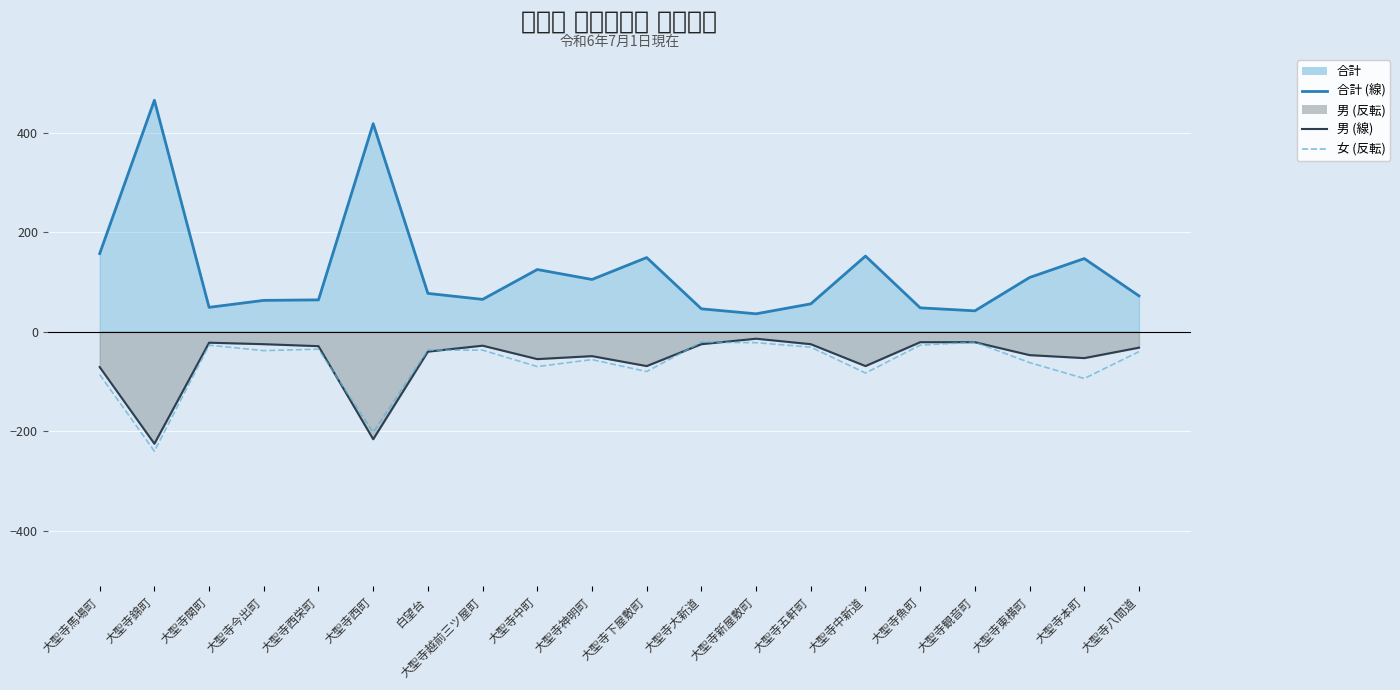

Reading right to left, list all the values displayed in this chart.

合計 (線): 大聖寺八間道=72	大聖寺本町=147	大聖寺東横町=109	大聖寺観音町=42	大聖寺魚町=48	大聖寺中新道=152	大聖寺五軒町=56	大聖寺新屋敷町=36	大聖寺大新道=46	大聖寺下屋敷町=149	大聖寺神明町=105	大聖寺中町=125	大聖寺越前三ツ屋町=65	白望台=77	大聖寺西町=418	大聖寺西栄町=64	大聖寺今出町=63	大聖寺関町=49	大聖寺錦町=465	大聖寺馬場町=157
男 (線): 大聖寺八間道=-32	大聖寺本町=-53	大聖寺東横町=-47	大聖寺観音町=-21	大聖寺魚町=-21	大聖寺中新道=-69	大聖寺五軒町=-25	大聖寺新屋敷町=-14	大聖寺大新道=-25	大聖寺下屋敷町=-69	大聖寺神明町=-49	大聖寺中町=-55	大聖寺越前三ツ屋町=-28	白望台=-40	大聖寺西町=-216	大聖寺西栄町=-29	大聖寺今出町=-25	大聖寺関町=-22	大聖寺錦町=-225	大聖寺馬場町=-71
女: 大聖寺八間道=-40	大聖寺本町=-94	大聖寺東横町=-62	大聖寺観音町=-21	大聖寺魚町=-27	大聖寺中新道=-83	大聖寺五軒町=-31	大聖寺新屋敷町=-22	大聖寺大新道=-21	大聖寺下屋敷町=-80	大聖寺神明町=-56	大聖寺中町=-70	大聖寺越前三ツ屋町=-37	白望台=-37	大聖寺西町=-202	大聖寺西栄町=-35	大聖寺今出町=-38	大聖寺関町=-27	大聖寺錦町=-240	大聖寺馬場町=-86